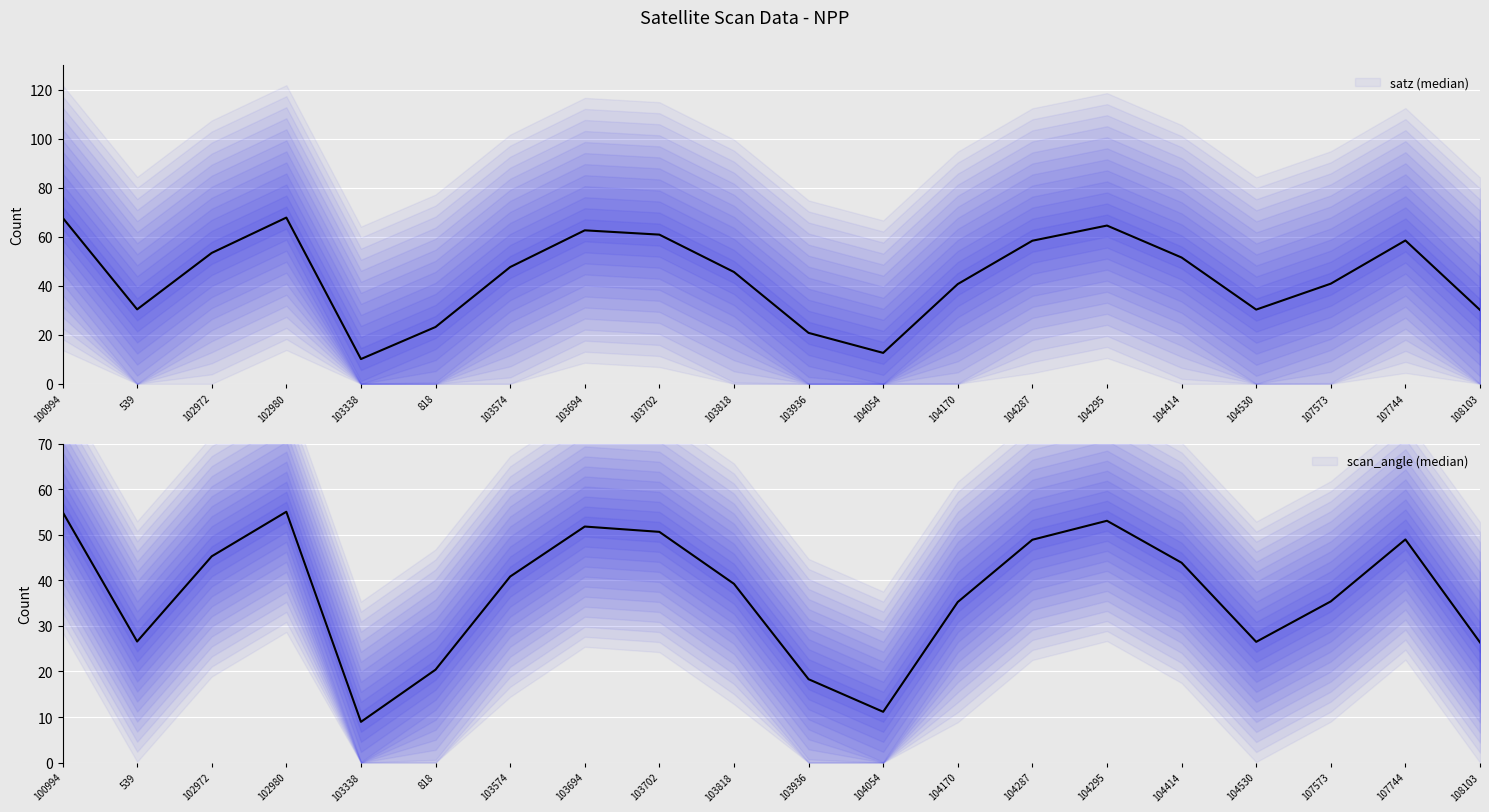

Is the value of satz (median) at 539 greater than the value of scan_angle (median) at 108103?

Yes